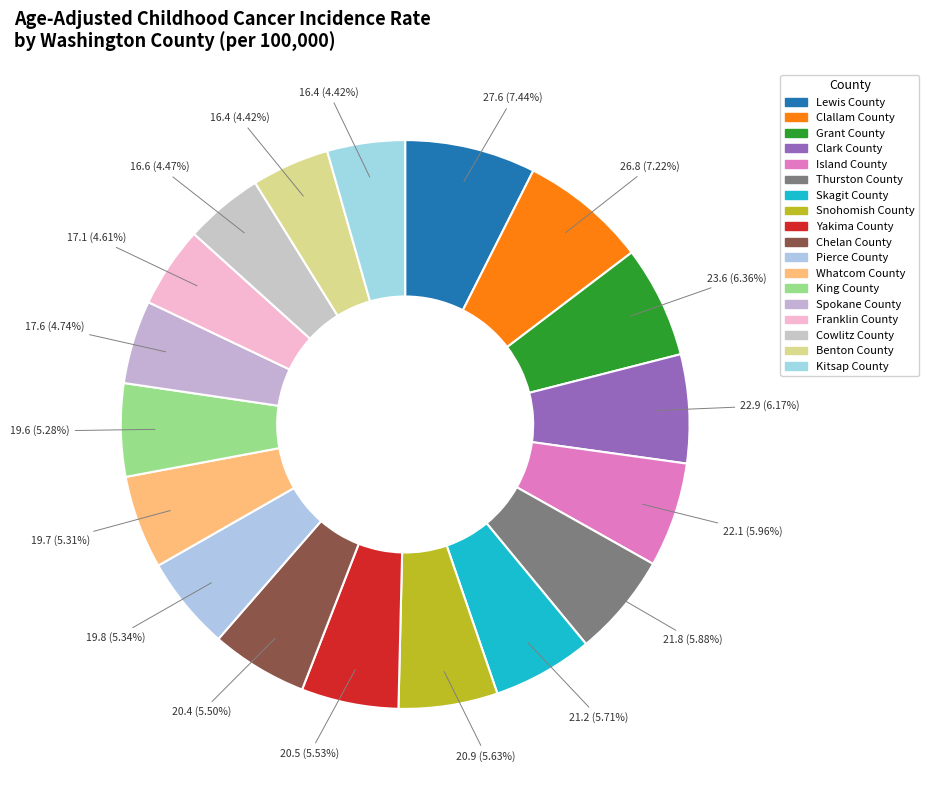

What is the smallest slice in the pie chart?

Benton County